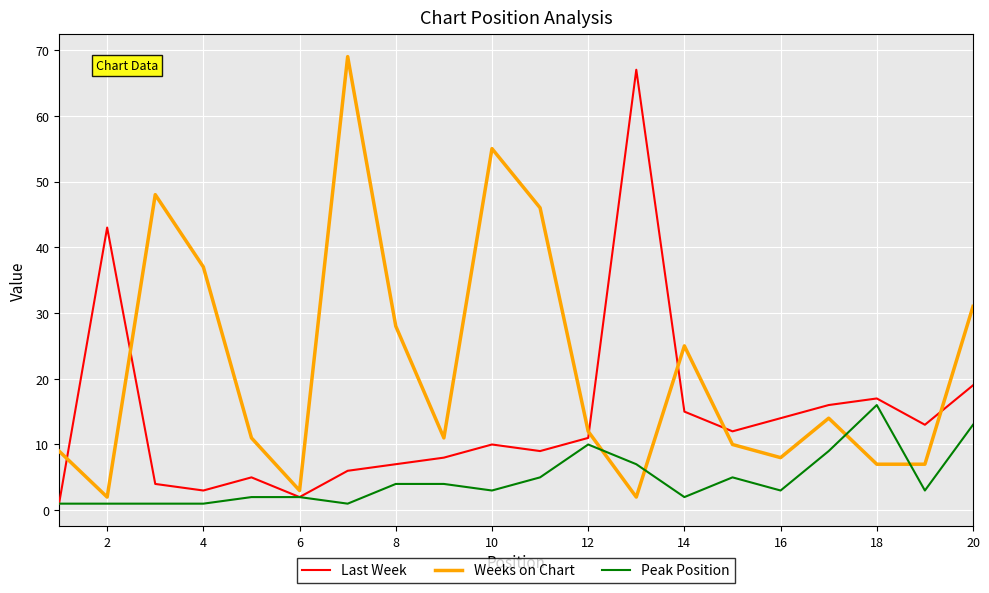

Rank the series by their average value, from lowest to highest.

Peak Position, Last Week, Weeks on Chart